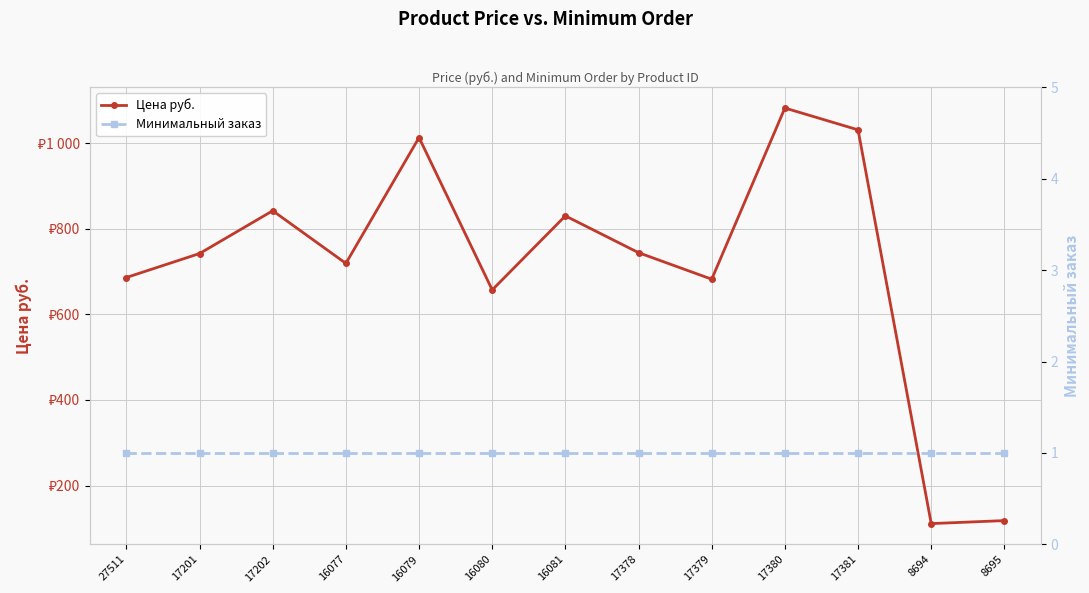

Reading right to left, list all the values displayed in this chart.

Цена руб.: 118	111	1031	1082	682	744	830	657	1013	719	842	742	686
Минимальный заказ: 1	1	1	1	1	1	1	1	1	1	1	1	1